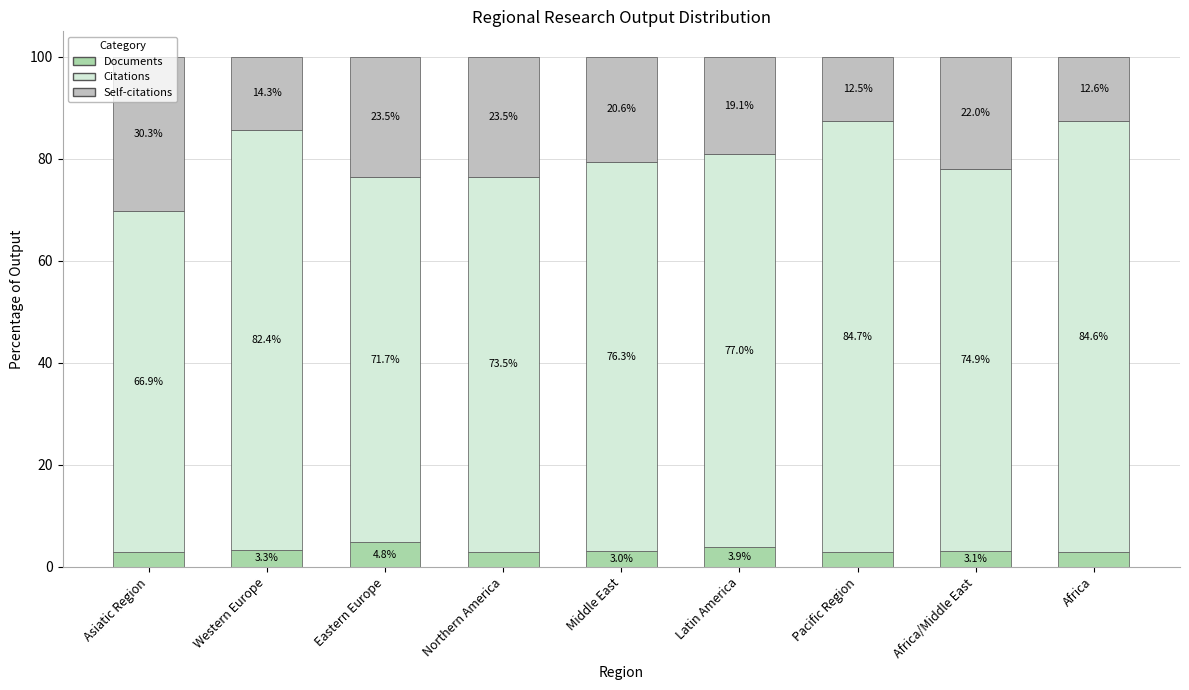

What is the sum of the Documents values at Eastern Europe and Africa/Middle East?

7.9